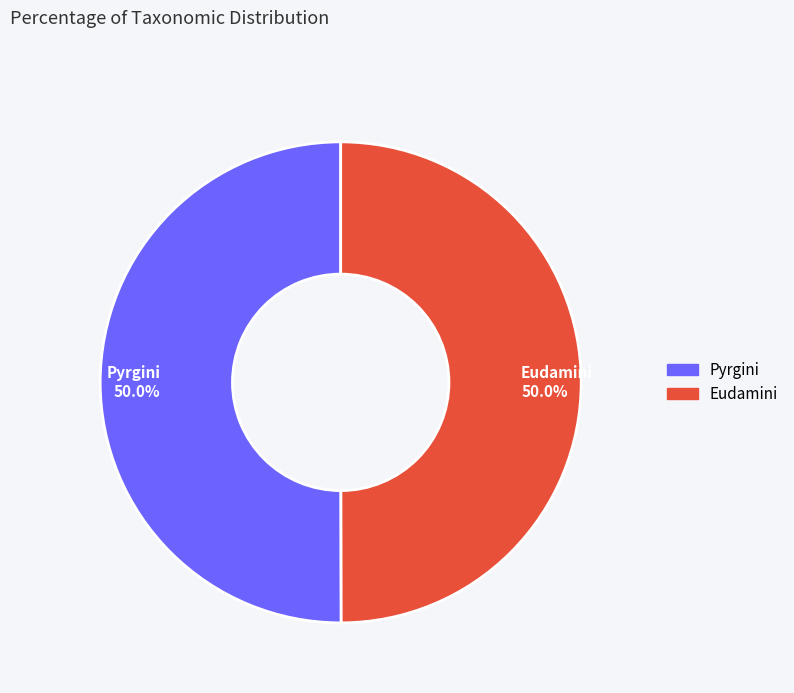

To the nearest percent, what percentage of the pie is Eudamini?

50%